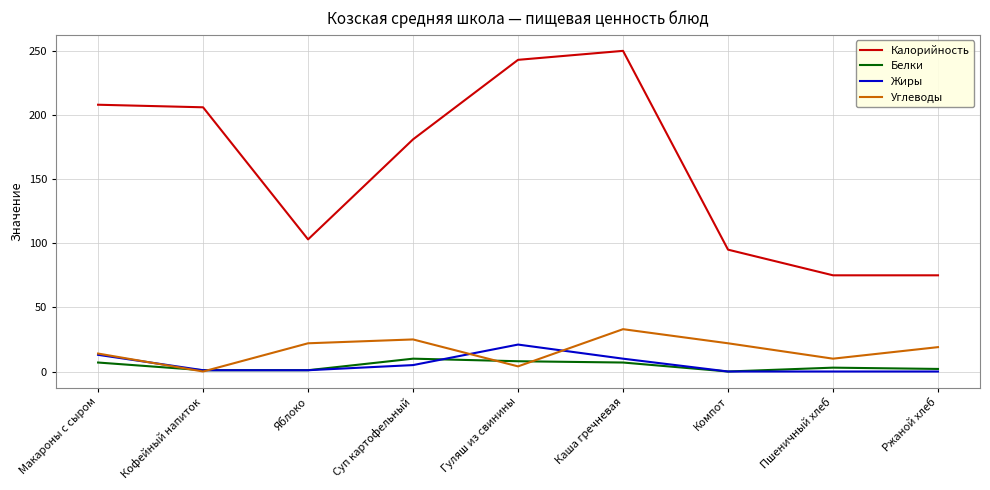

What is the difference between the second highest and minimum values in the Белки series?

8